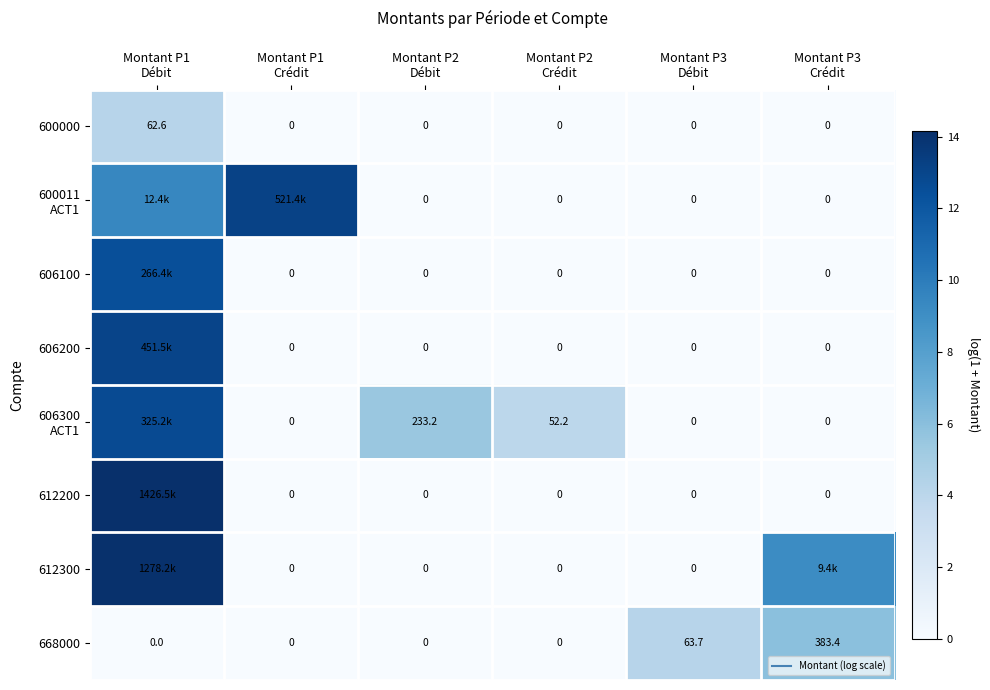

At Montant P2 Crédit, list the series in order from largest to smallest.

606300 ACT1, 600000, 600011 ACT1, 606100, 606200, 612200, 612300, 668000